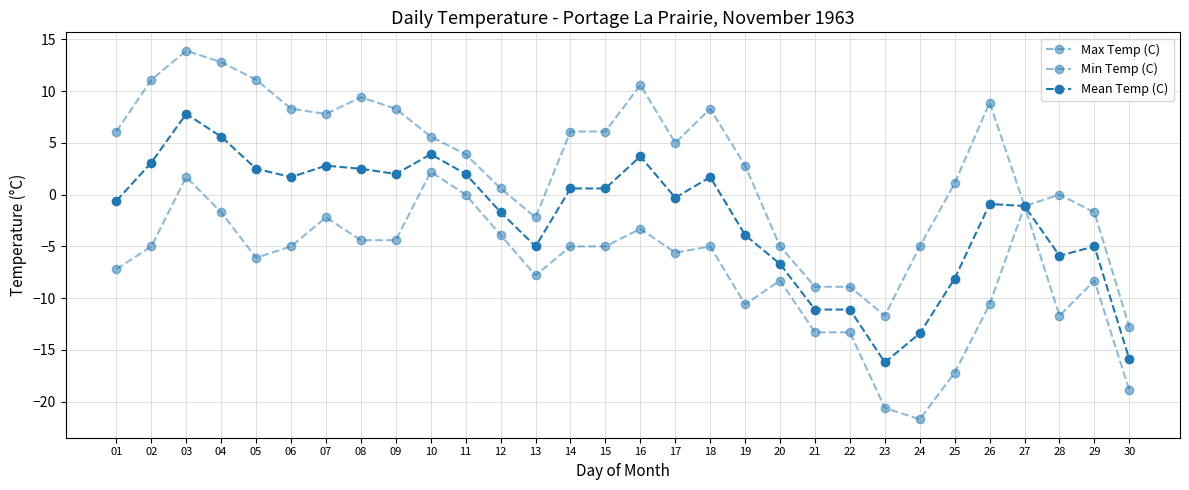

How many lines are shown in the chart?

3